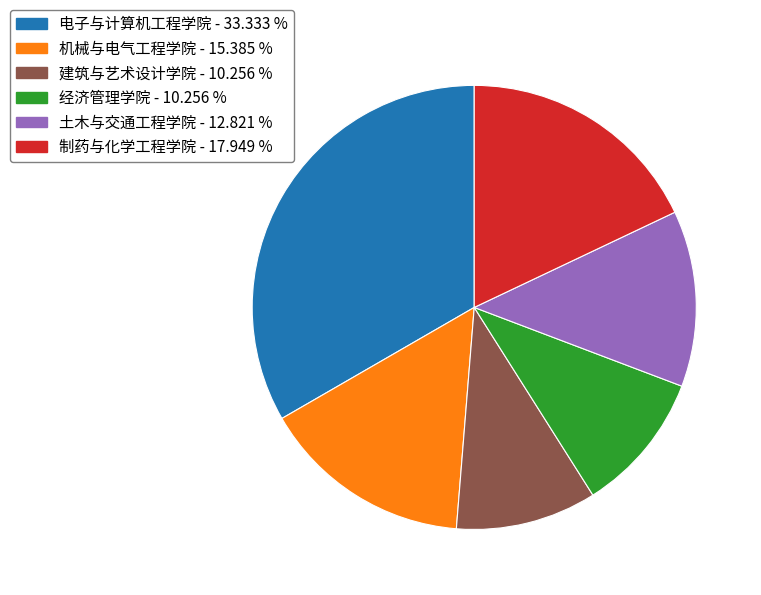

Is the sum of 制药与化学工程学院 and 机械与电气工程学院 greater than half?

No